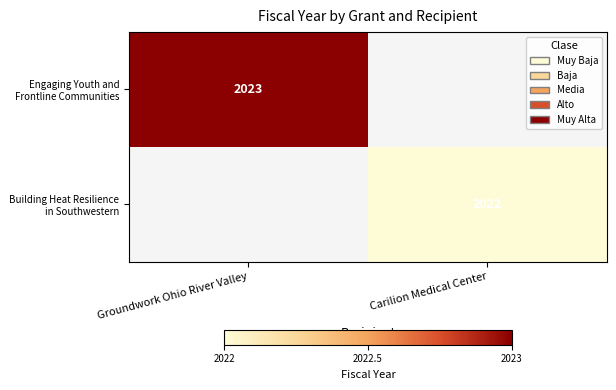

Is it true that Building Heat Resilience in Southwestern equals 1227 at Carilion Medical Center?

False